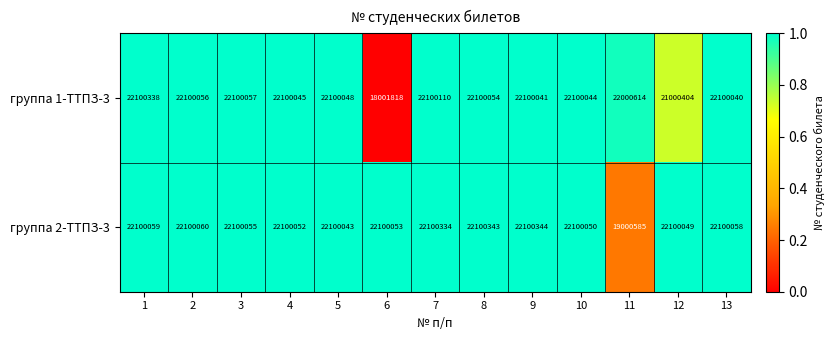

Which series has the largest range (max minus min)?

группа 1-ТТПЗ-3